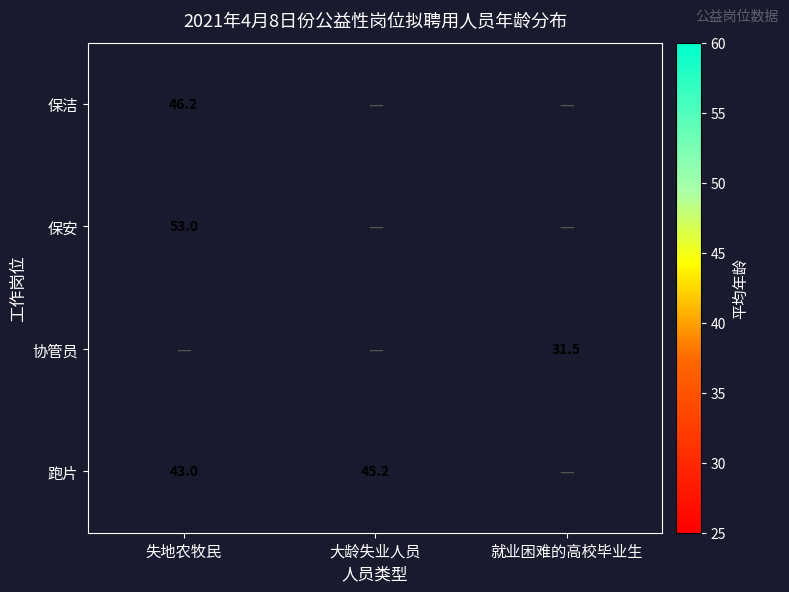

Is it true that 保安 equals 53.0 at 失地农牧民?

True